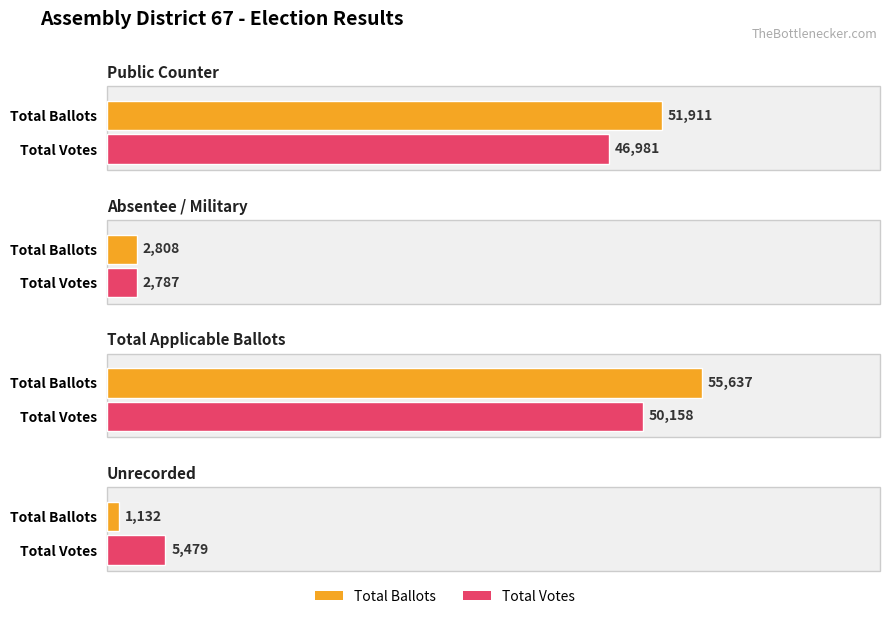

What is the value of the Votes bar at the 3rd from the left?

50158